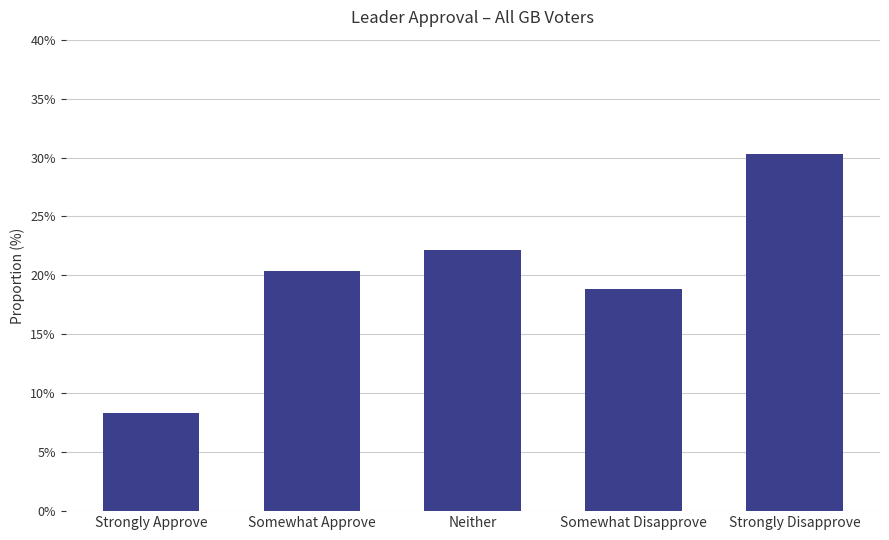

What is the sum of all values?

100.0